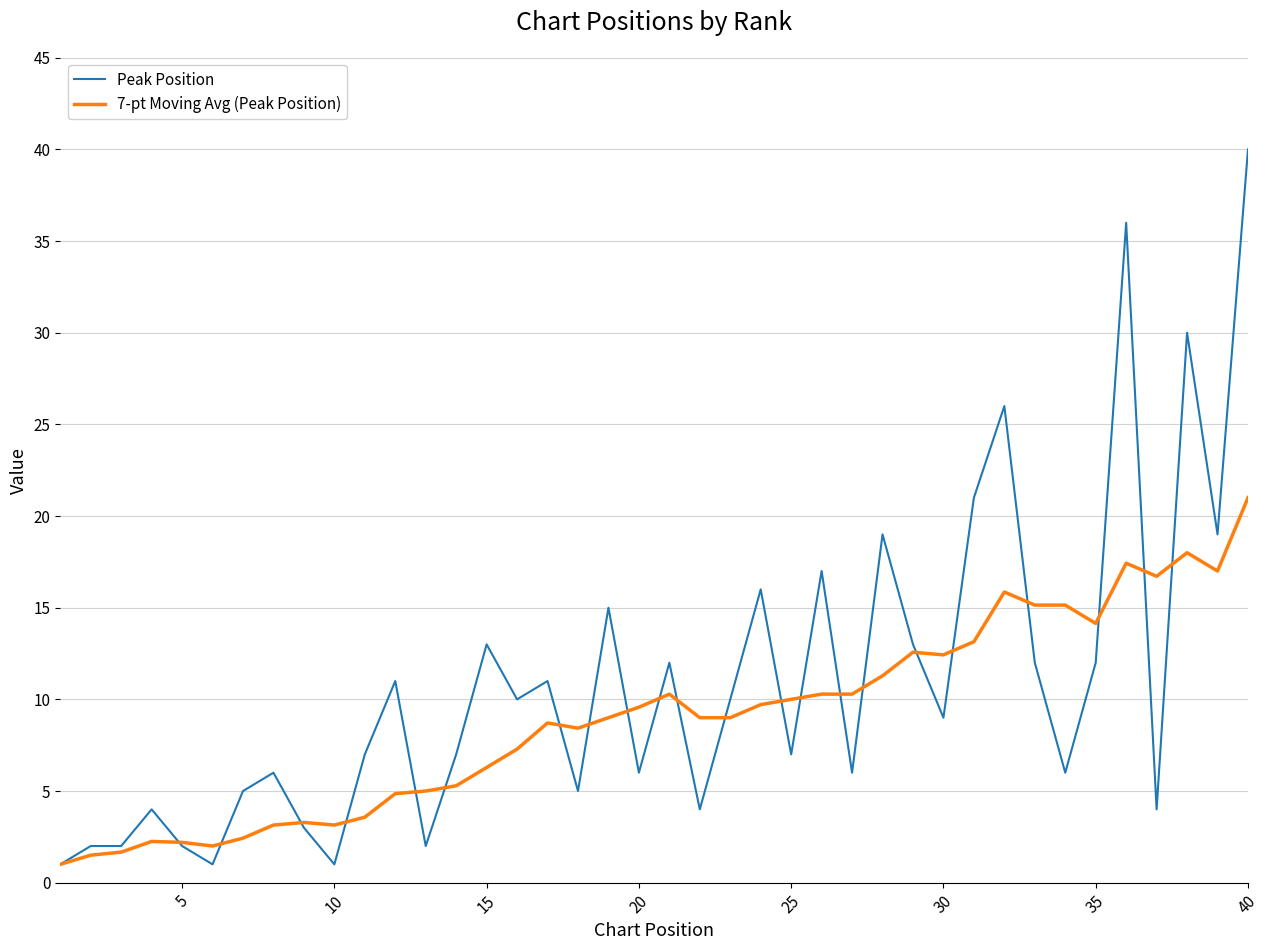

True or false: Peak Position and 7-pt Moving Avg (Peak Position) cross at least once.

True